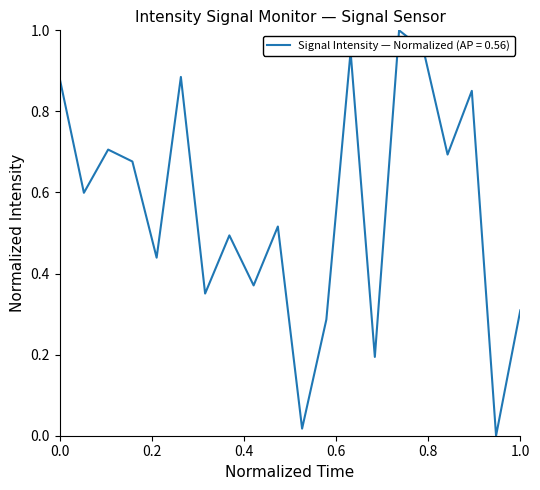

Reading left to right, what are all the values shown in this chart?

0.9	0.6	0.7	0.7	0.4	0.9	0.4	0.5	0.4	0.5	0.0	0.3	0.9	0.2	1.0	1.0	0.7	0.9	0.0	0.3